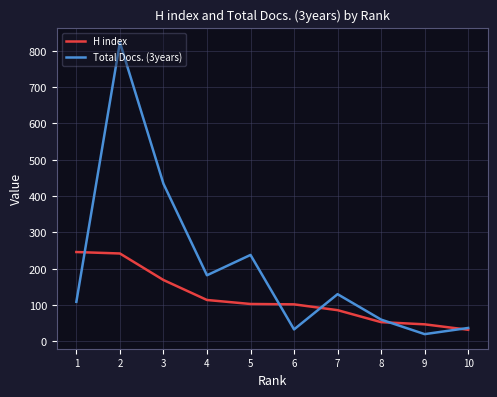

Rank the series by their average value, from highest to lowest.

Total Docs. (3years), H index